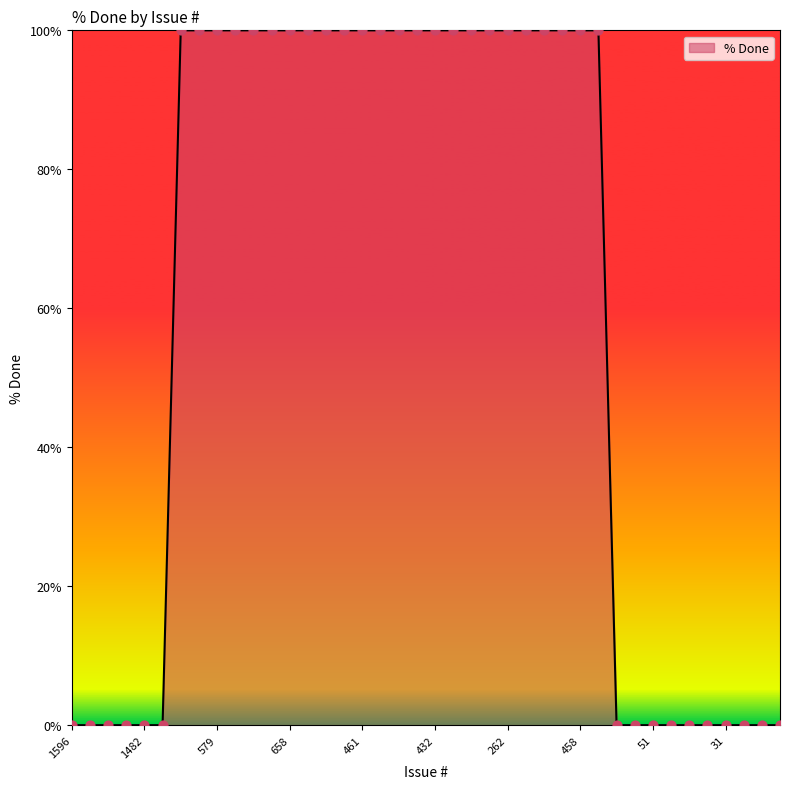

What is the maximum value shown in the chart?

100